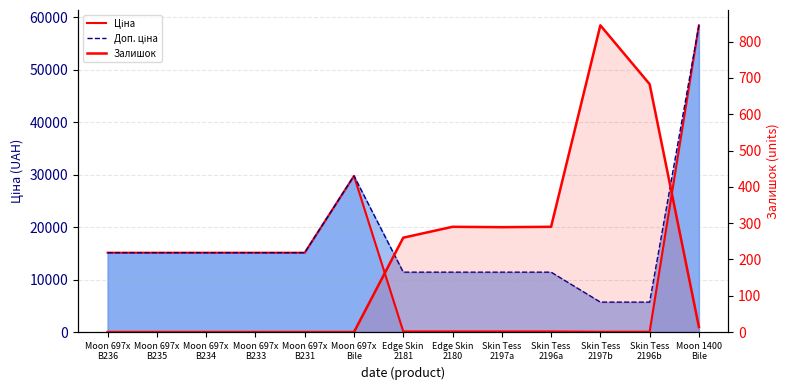

Does the chart have visible grid lines?

Yes